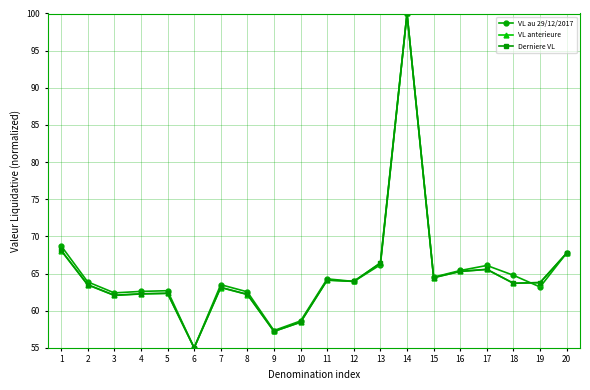

What is the total value across all series at 8?

186.9